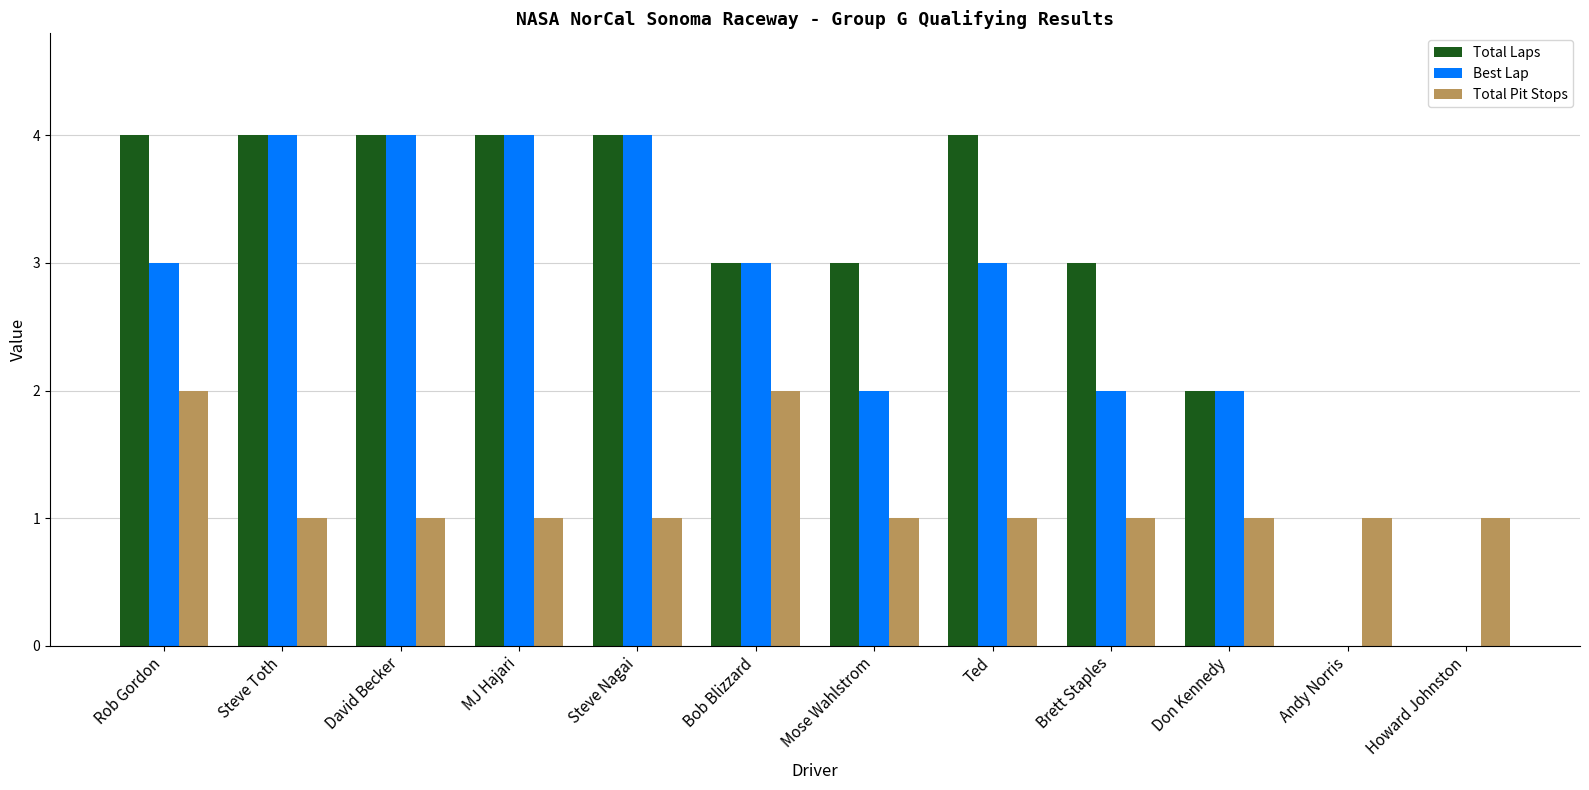

What is the total value across all series at Steve Toth?

9